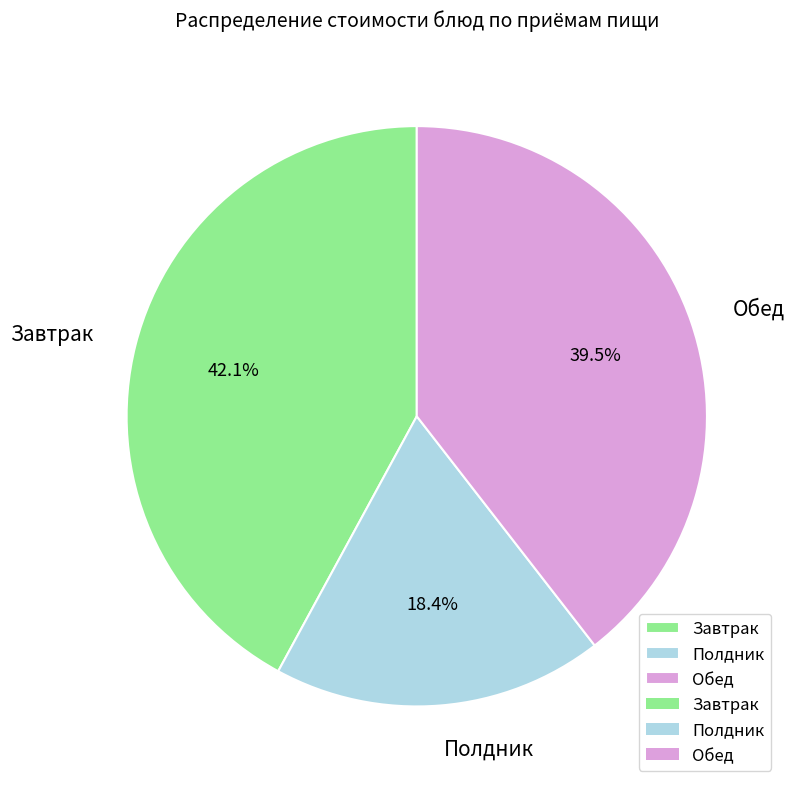

Between Полдник and Завтрак, which is larger?

Завтрак